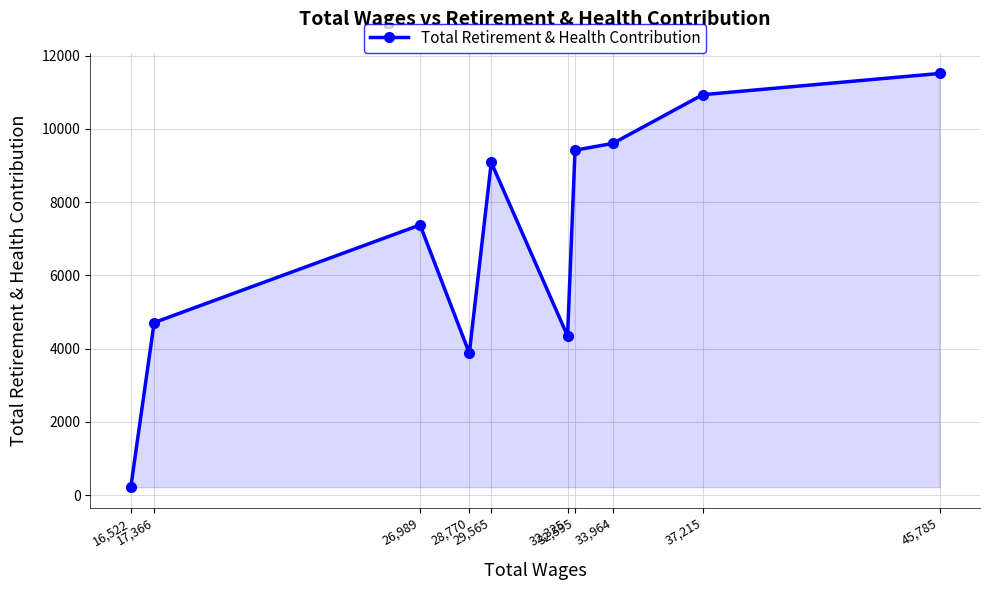

Does the chart display data point markers on the line(s)?

Yes